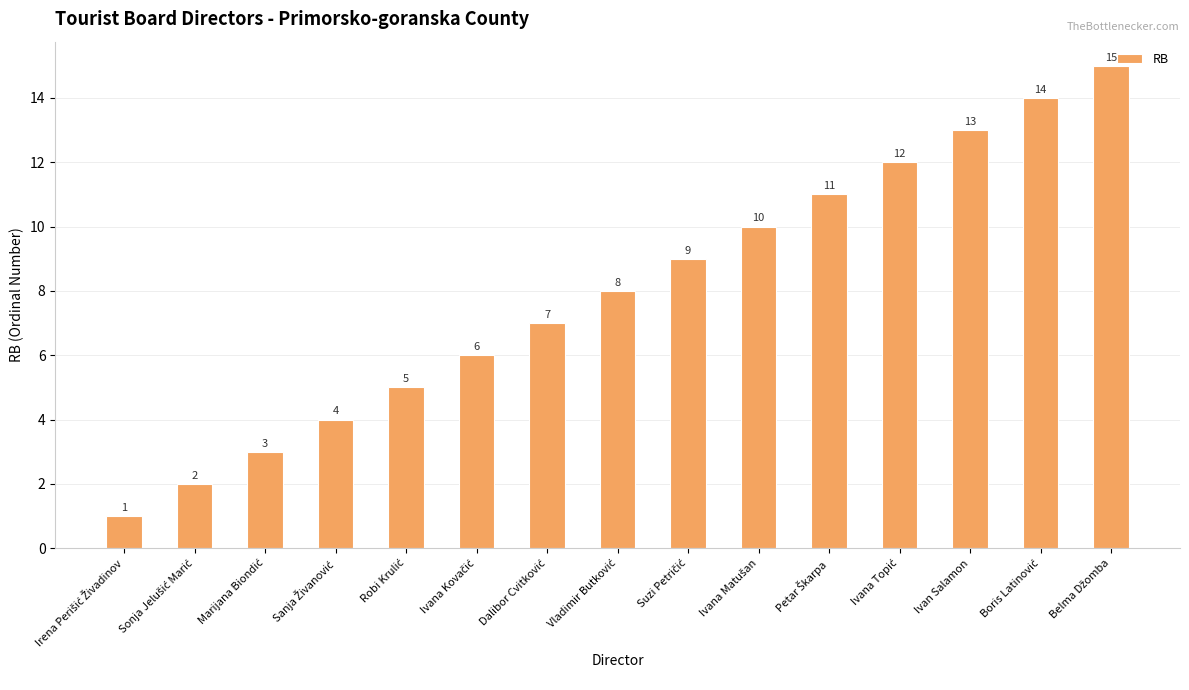

What is the difference between the second highest and minimum values?

13